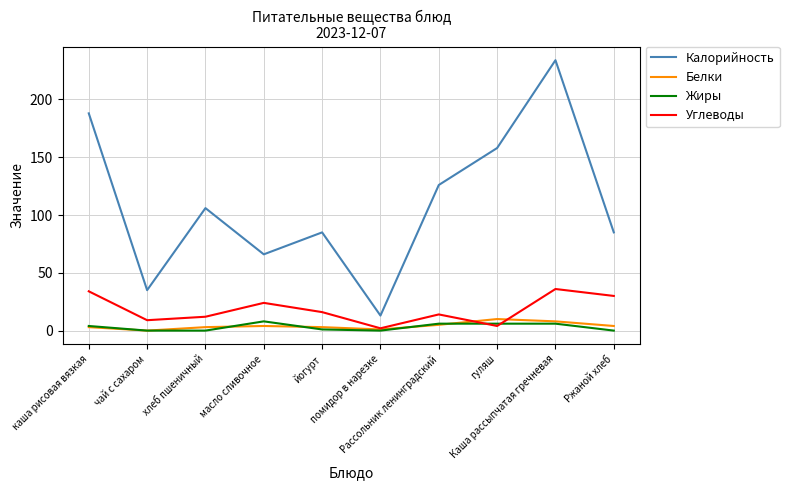

True or false: Калорийность and Углеводы intersect in this chart.

False